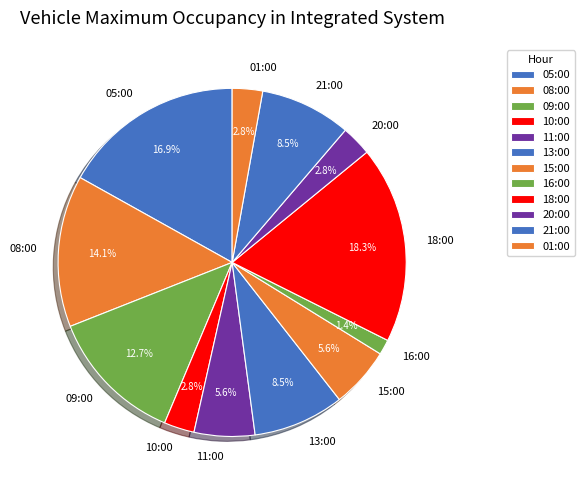

What percentage do 21:00 and 05:00 together represent?

25.4%